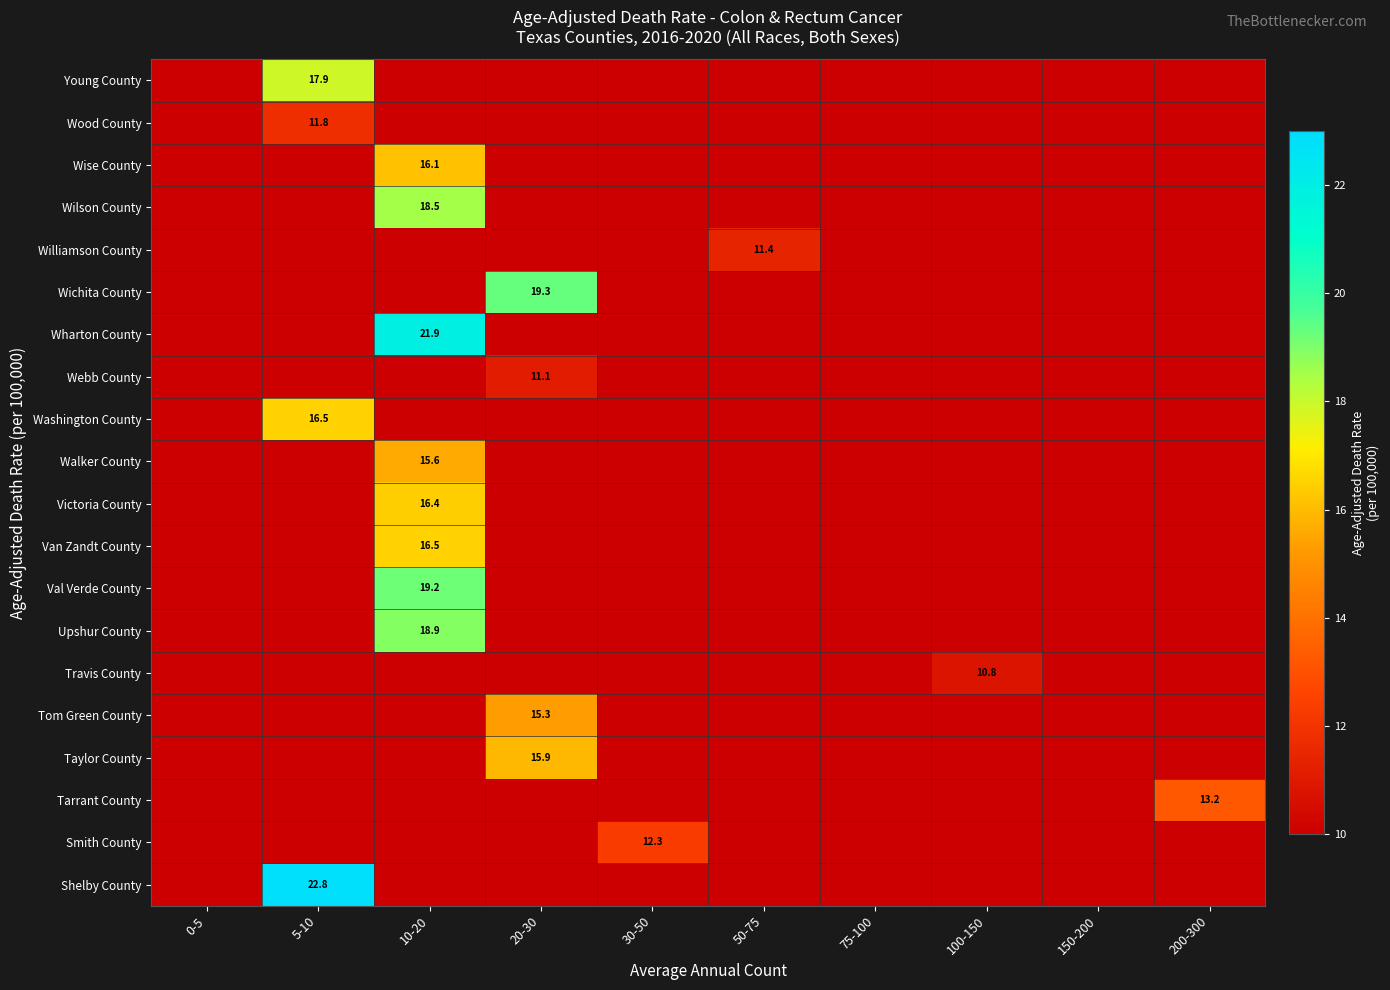

What is the total value across all series at 10-20?

143.1